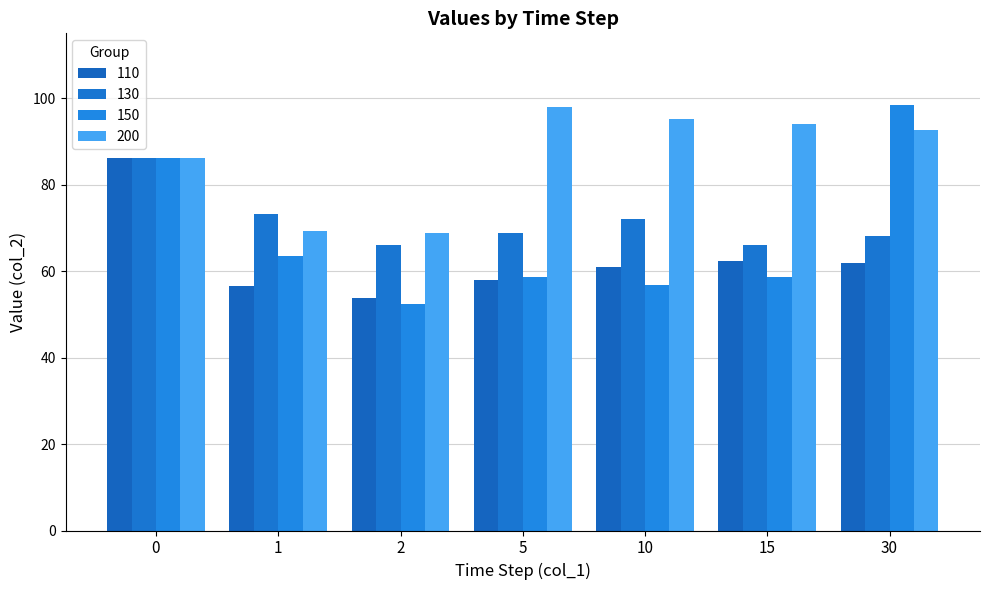

How many data points does each series have?

7